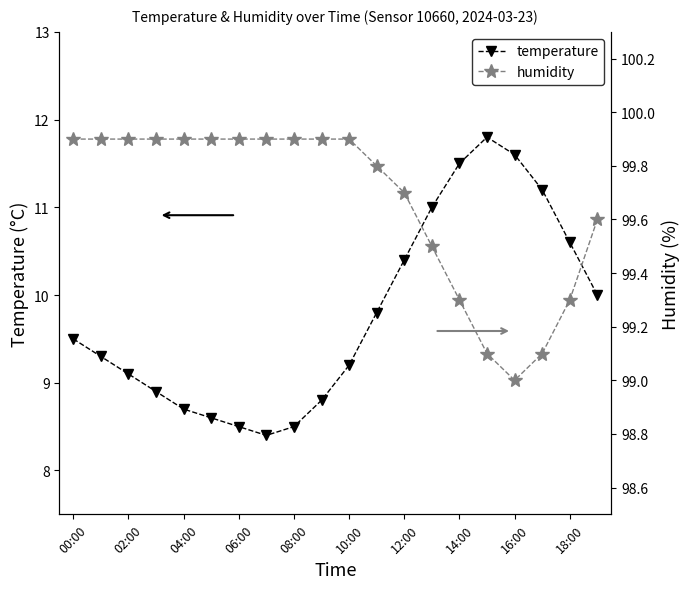

What position from the left is 19?

20